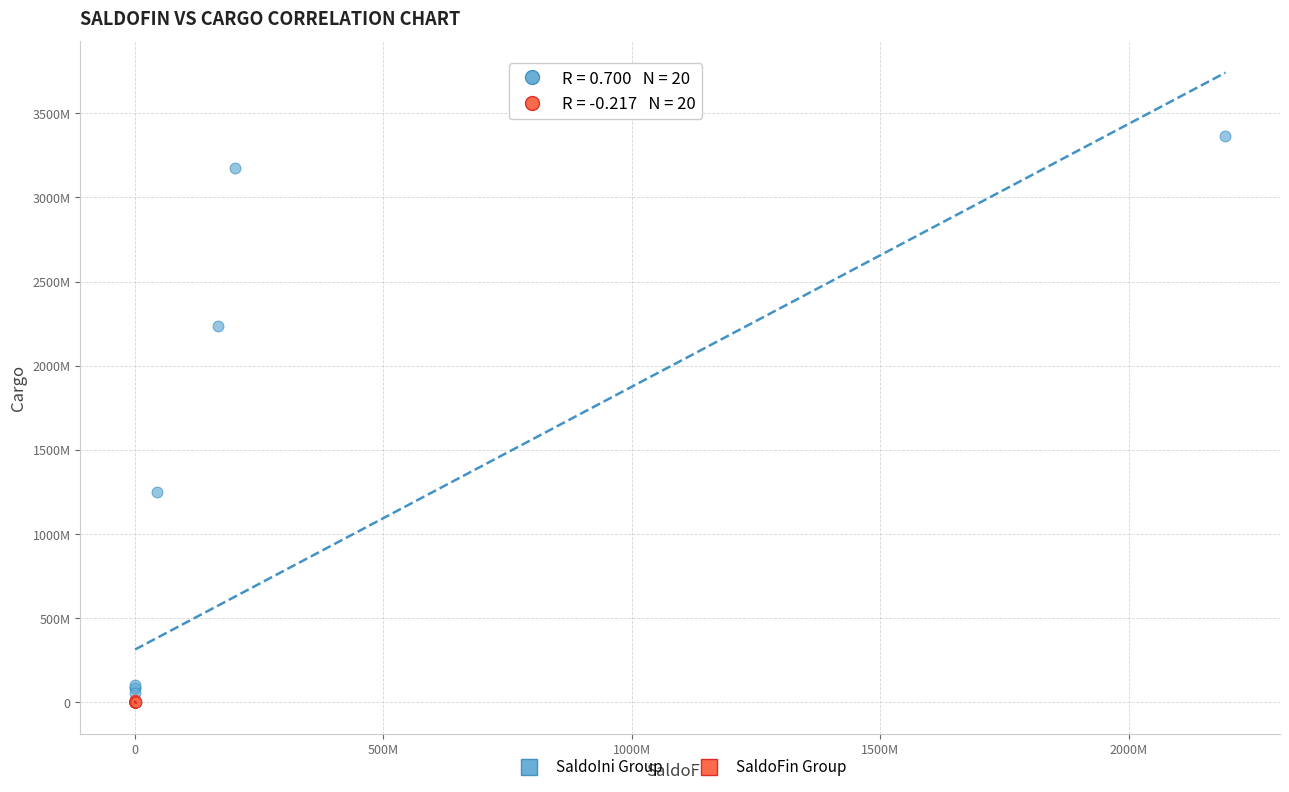

Which series has the largest Y range (max minus min)?

SaldoIni Group